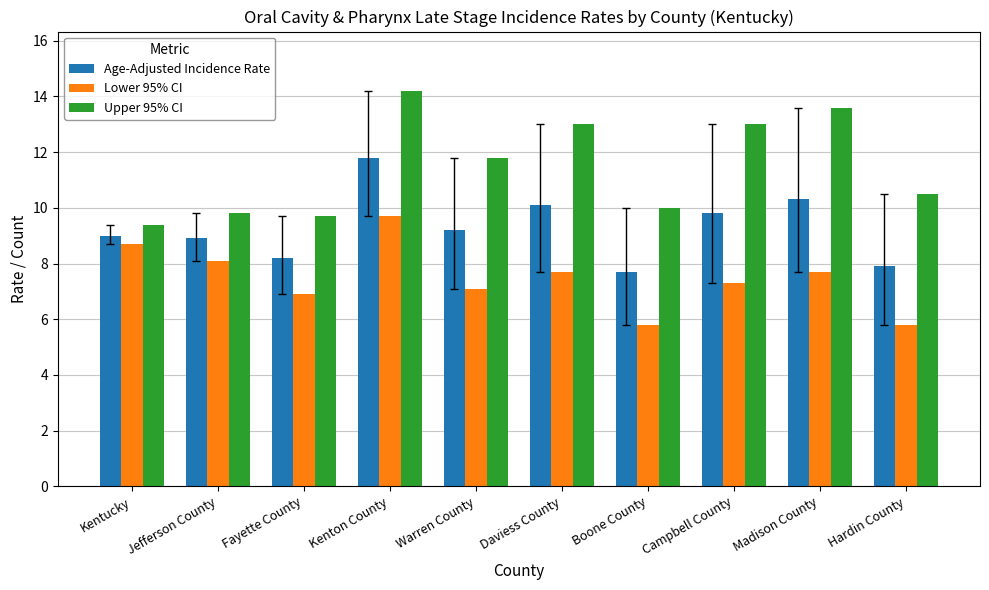

The value of Upper 95% CI at Kenton County is 9.8. True or false?

False